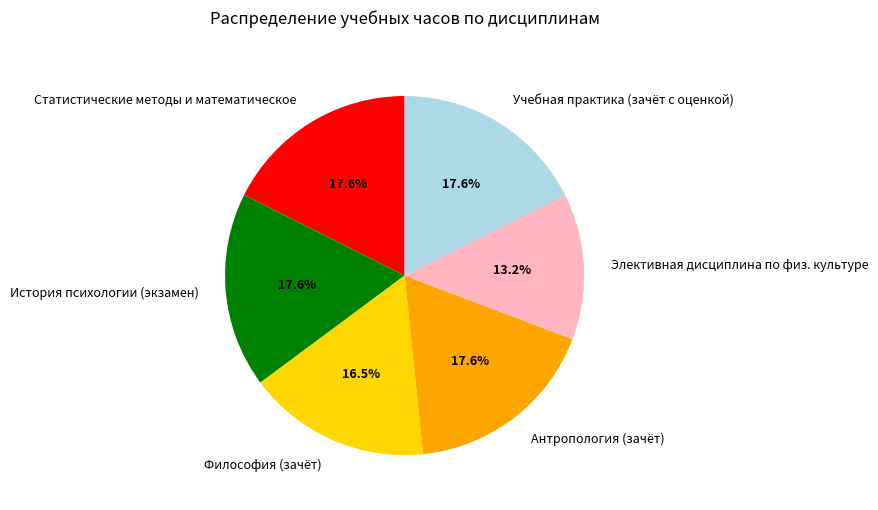

Which category has the smallest portion of the pie?

Элективная дисциплина по физ. культуре